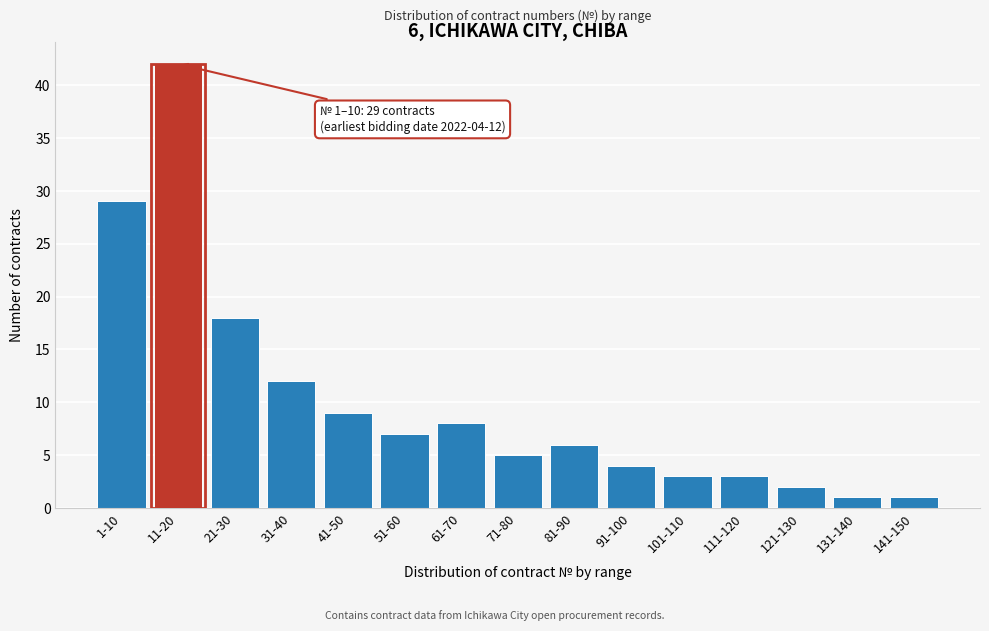

Reading left to right, list all the values displayed in this chart.

1-10=29	11-20=42	21-30=18	31-40=12	41-50=9	51-60=7	61-70=8	71-80=5	81-90=6	91-100=4	101-110=3	111-120=3	121-130=2	131-140=1	141-150=1